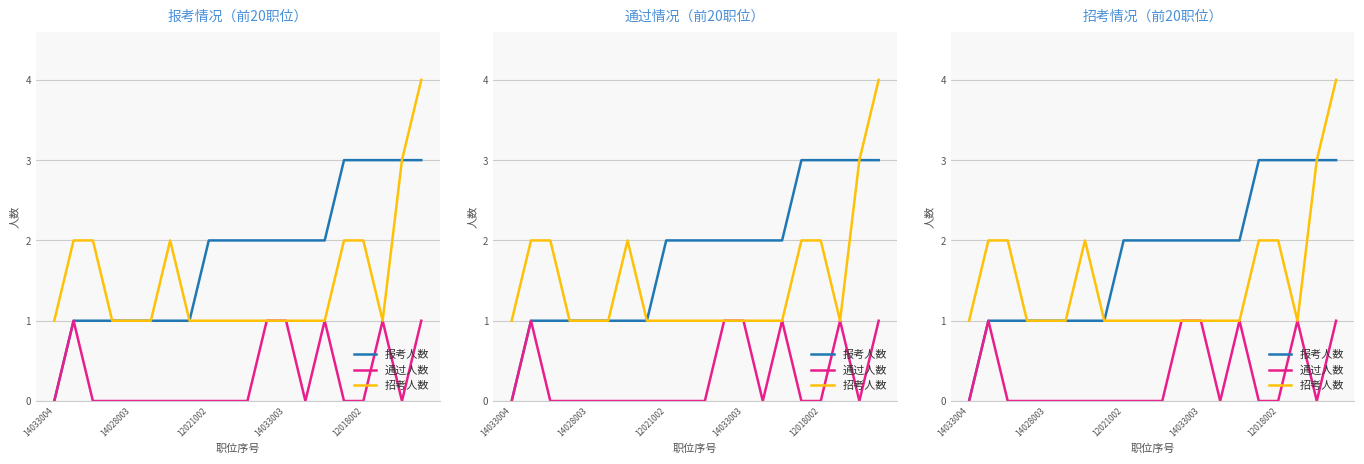

List the series in order of their peak value, highest first.

招考人数, 报考人数, 通过人数